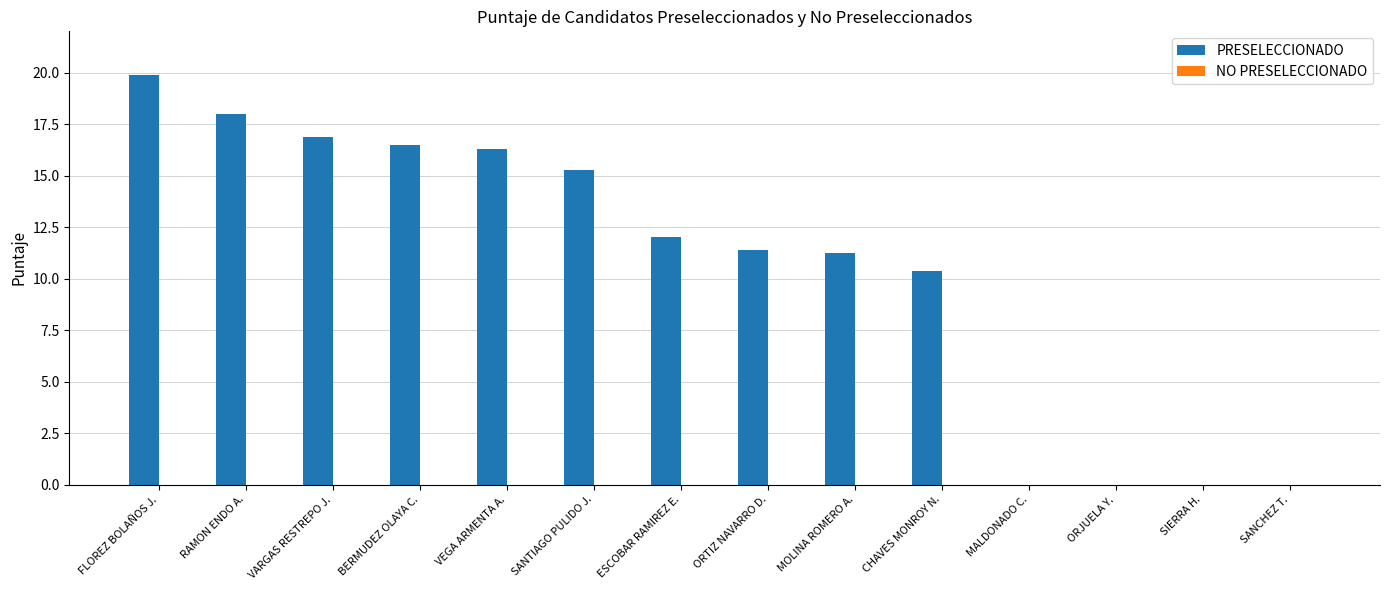

Between MOLINA ROMERO A. and ESCOBAR RAMIREZ E., which is larger?

ESCOBAR RAMIREZ E.